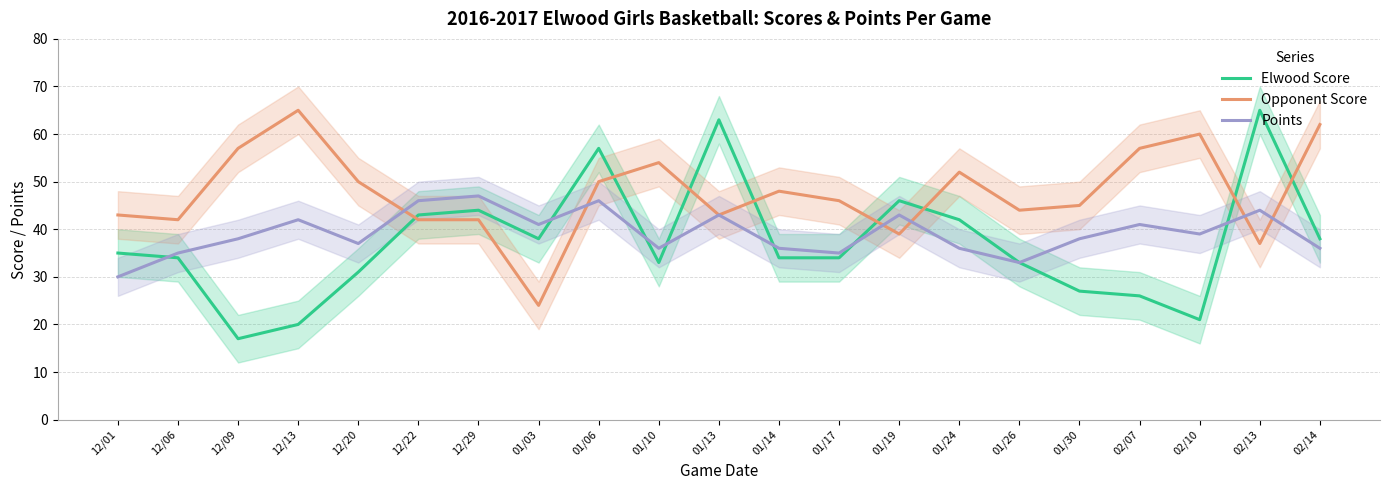

Which series has the largest total across all categories?

Opponent Score